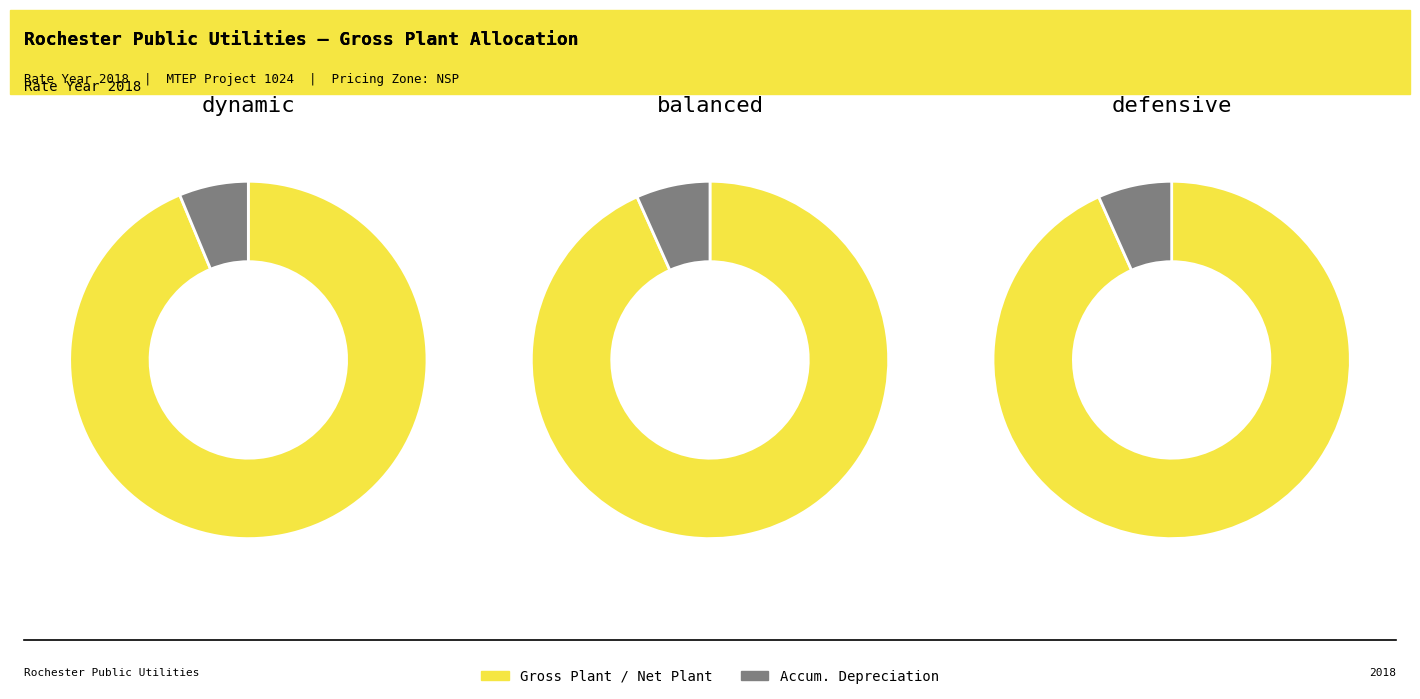

Which slice is the smallest?

Accumulated Depreciation 13 Month Average